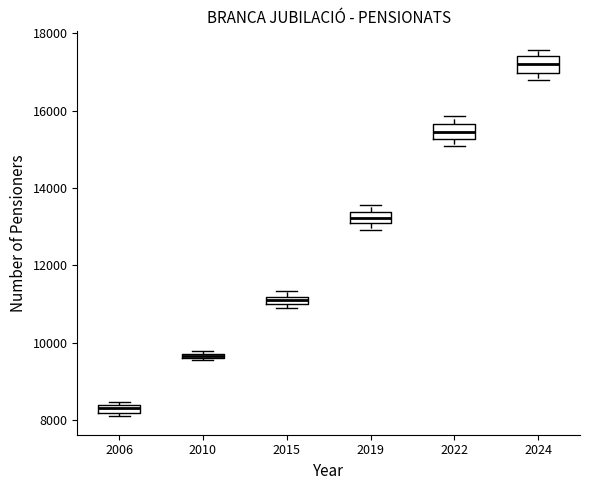

Where is the lower edge of the box at x = 2019 on the y-axis? The values are not printed on the chart, so give them approximately, as read against the axis.

13000